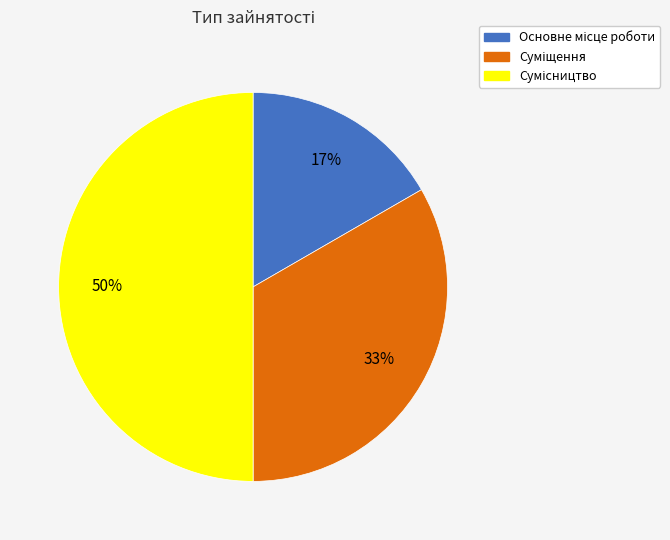

To the nearest percent, what is the average slice percentage?

33%